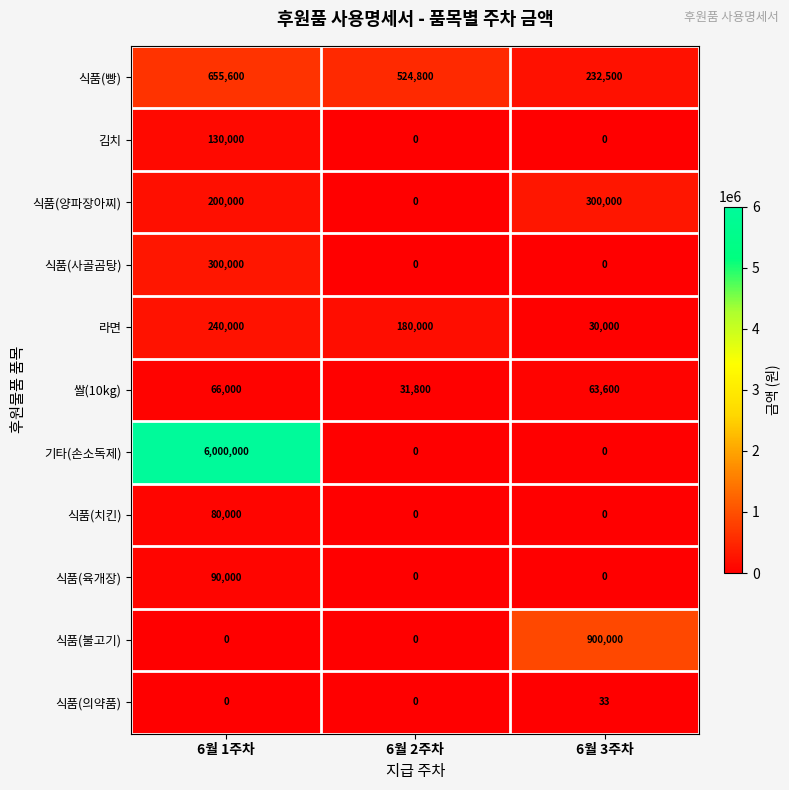

At which label is 식품(양파장아찌) closest to 150000?

6월 1주차